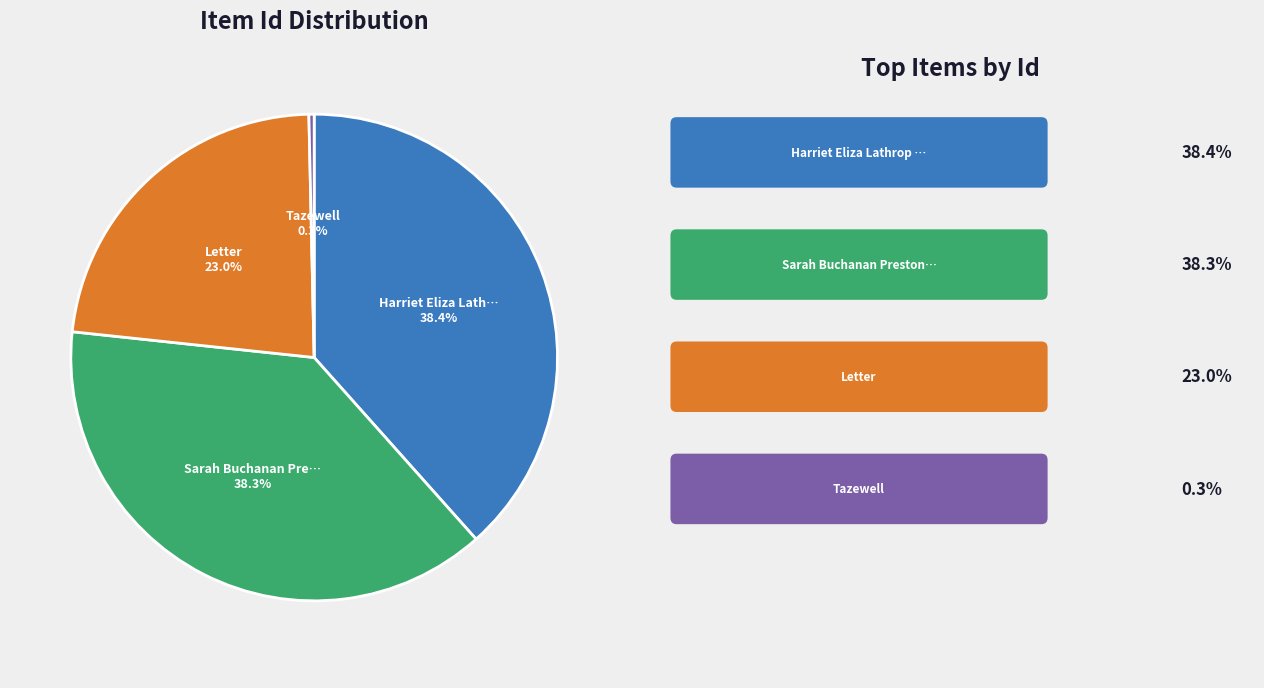

How many slices are in this pie chart?

4